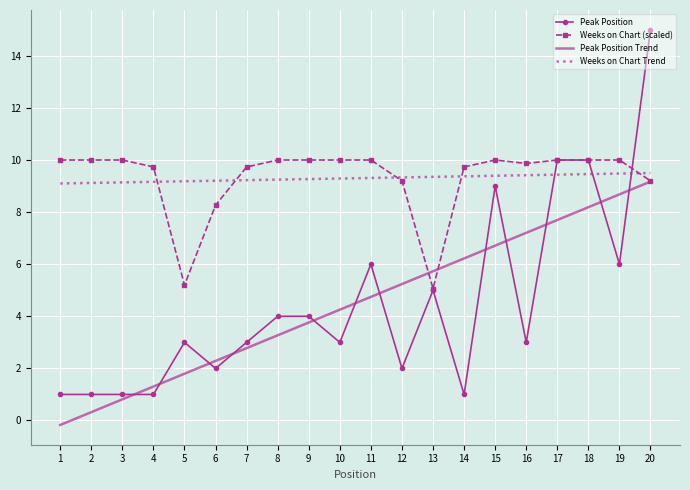

Count the number of categories in the chart.

20